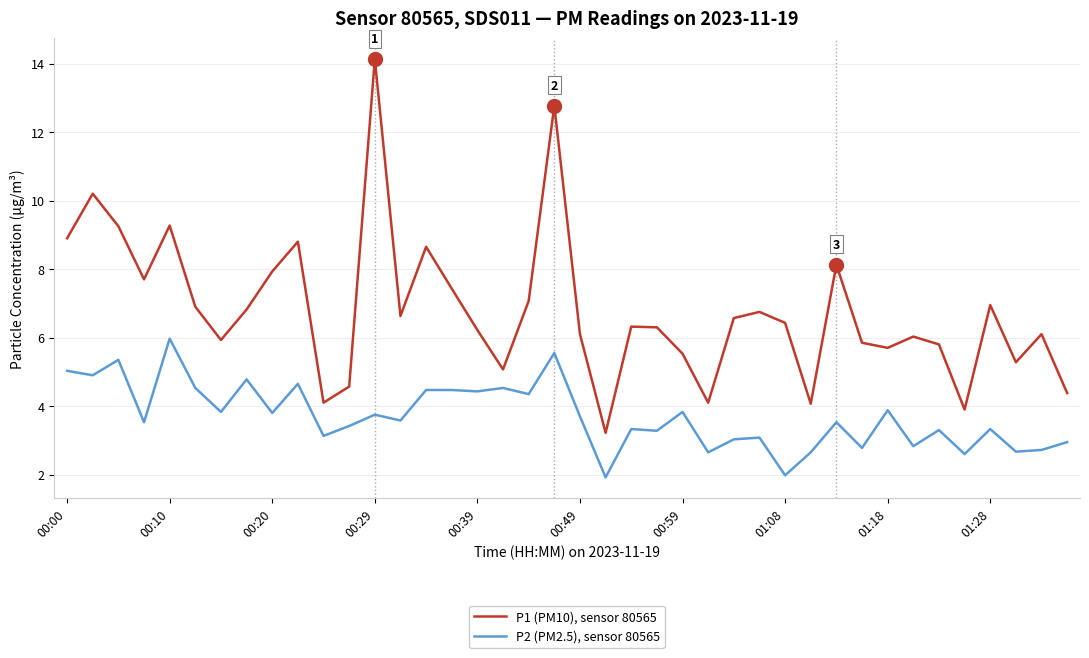

List the series in order of their overall mean, highest first.

P1 (PM10), sensor 80565, P2 (PM2.5), sensor 80565